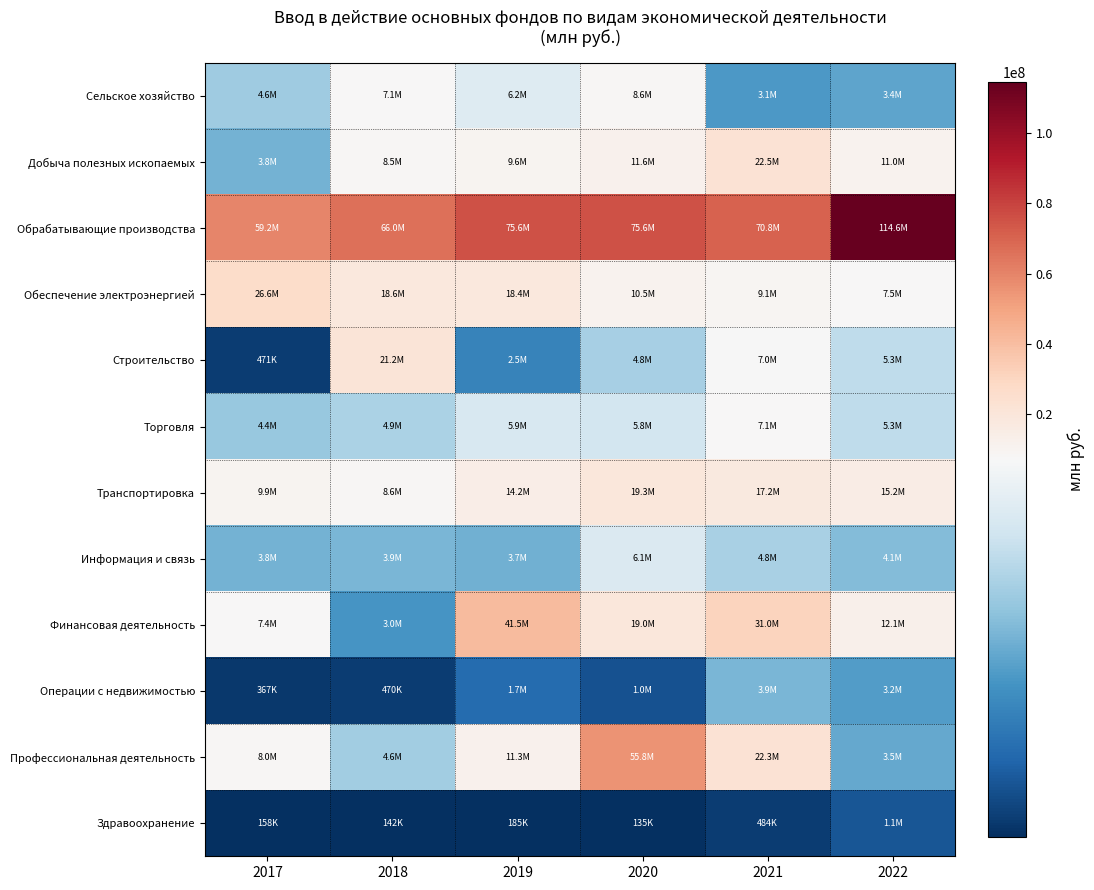

Reading left to right, list all the values displayed in this chart.

Сельское хозяйство: 2017=4581790	2018=7103564	2019=6188576	2020=8599042	2021=3100393	2022=3390963
Добыча полезных ископаемых: 2017=3766717	2018=8543707	2019=9601496	2020=11590195	2021=22545692	2022=11004519
Обрабатывающие производства: 2017=59173875	2018=65991012	2019=75600521	2020=75579587	2021=70756692	2022=114600878
Обеспечение электроэнергией: 2017=26619755	2018=18571790	2019=18352141	2020=10489672	2021=9060136	2022=7453875
Строительство: 2017=471277	2018=21210910	2019=2450139	2020=4770641	2021=7004164	2022=5309762
Торговля: 2017=4447884	2018=4851934	2019=5944274	2020=5807609	2021=7141906	2022=5300792
Транспортировка: 2017=9902541	2018=8640382	2019=14243224	2020=19289911	2021=17201456	2022=15249436
Информация и связь: 2017=3799628	2018=3918529	2019=3747912	2020=6070754	2021=4832056	2022=4078895
Финансовая деятельность: 2017=7407608	2018=2990196	2019=41488022	2020=19019427	2021=30973240	2022=12143651
Операции с недвижимостью: 2017=367105	2018=469644	2019=1717545	2020=1033955	2021=3917351	2022=3189767
Профессиональная деятельность: 2017=7952466	2018=4645225	2019=11303226	2020=55766832	2021=22300755	2022=3502423
Здравоохранение: 2017=158391	2018=142304	2019=185356	2020=135031	2021=483791	2022=1112954